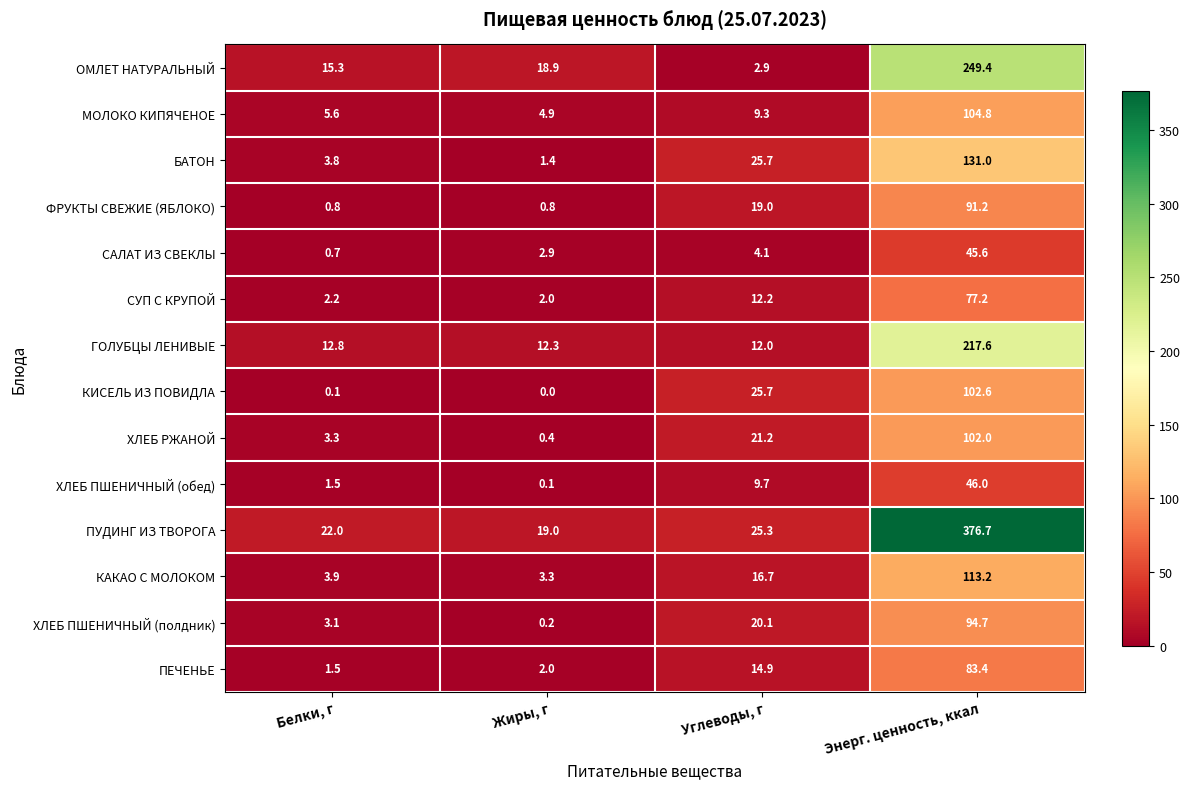

Which series has the largest total across all categories?

ПУДИНГ ИЗ ТВОРОГА